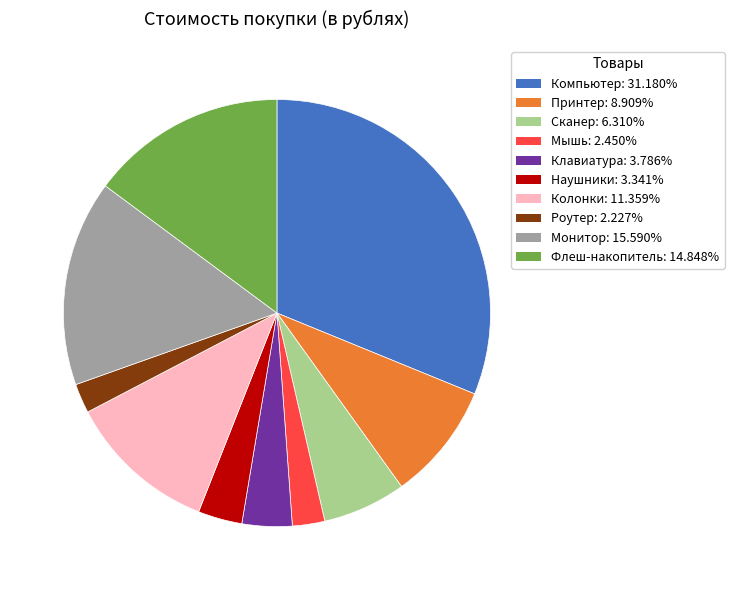

Is the sum of Наушники and Роутер greater than half?

No